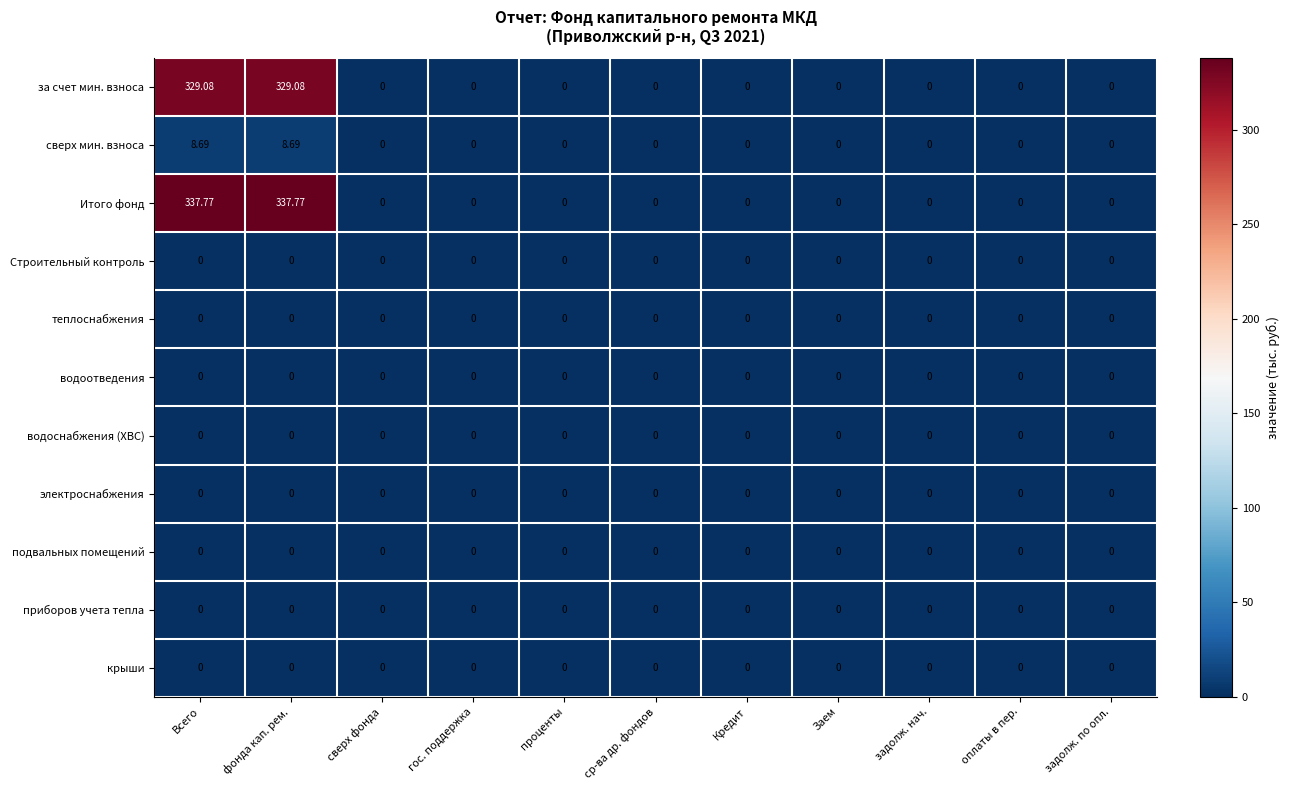

Which series has the widest spread of values?

Итого фонд